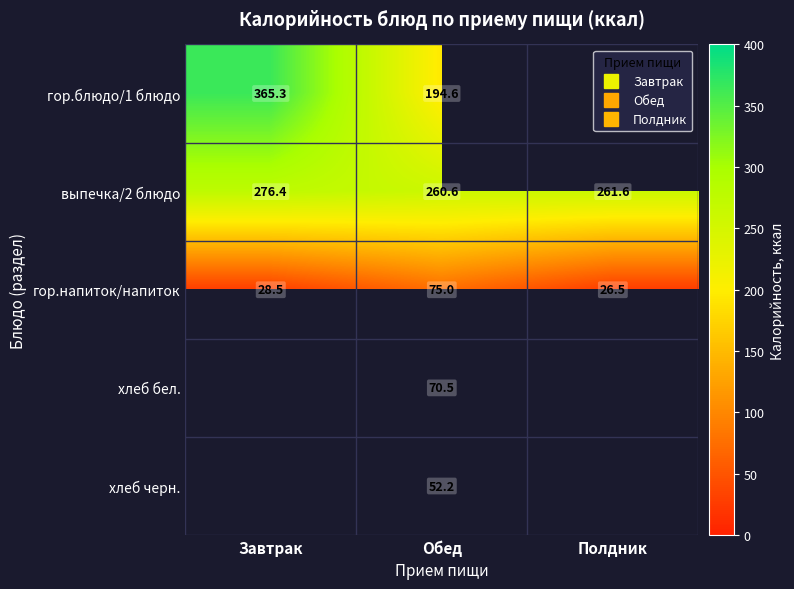

What is the minimum value for гор.блюдо/1 блюдо?

194.6